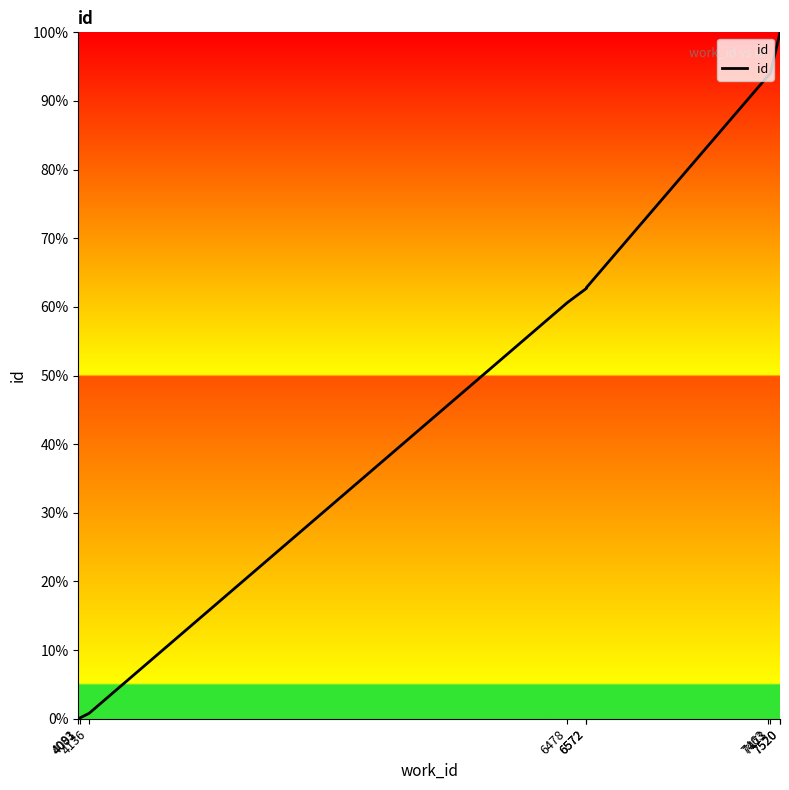

Reading left to right, what are all the values shown in this chart?

0.0	0.1	0.8	60.6	62.7	62.8	93.7	94.0	100.0	100.0